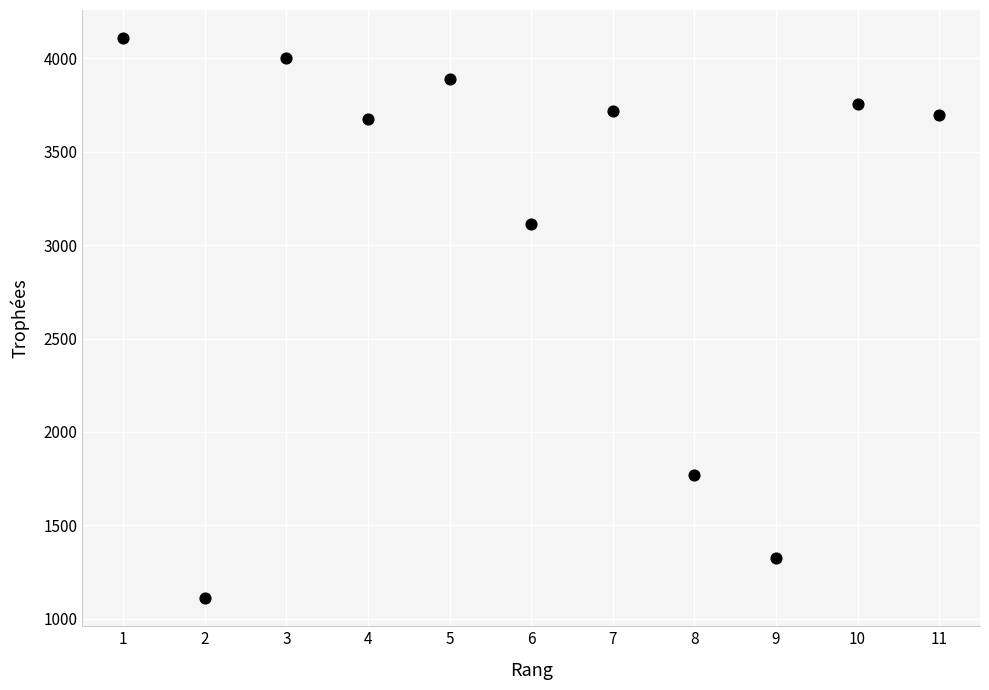

What Y value in the scatter plot is closest to 2609?

3115